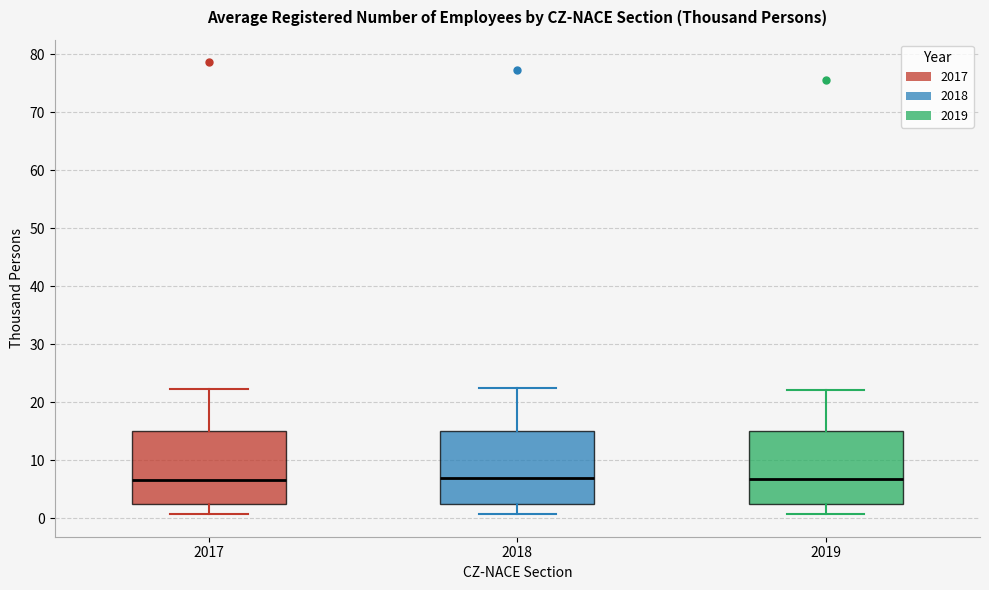

Reading left to right, transcribe this box plot: for each box, give where its median line is, the range the box spans, and where its two whiskers end, as read against the y-axis. The values are not printed on the chart, so give them approximately, as read against the axis.

2017: median 7, box 2 to 15, whiskers 1 to 22
2018: median 7, box 2 to 15, whiskers 1 to 22
2019: median 7, box 2 to 15, whiskers 1 to 22